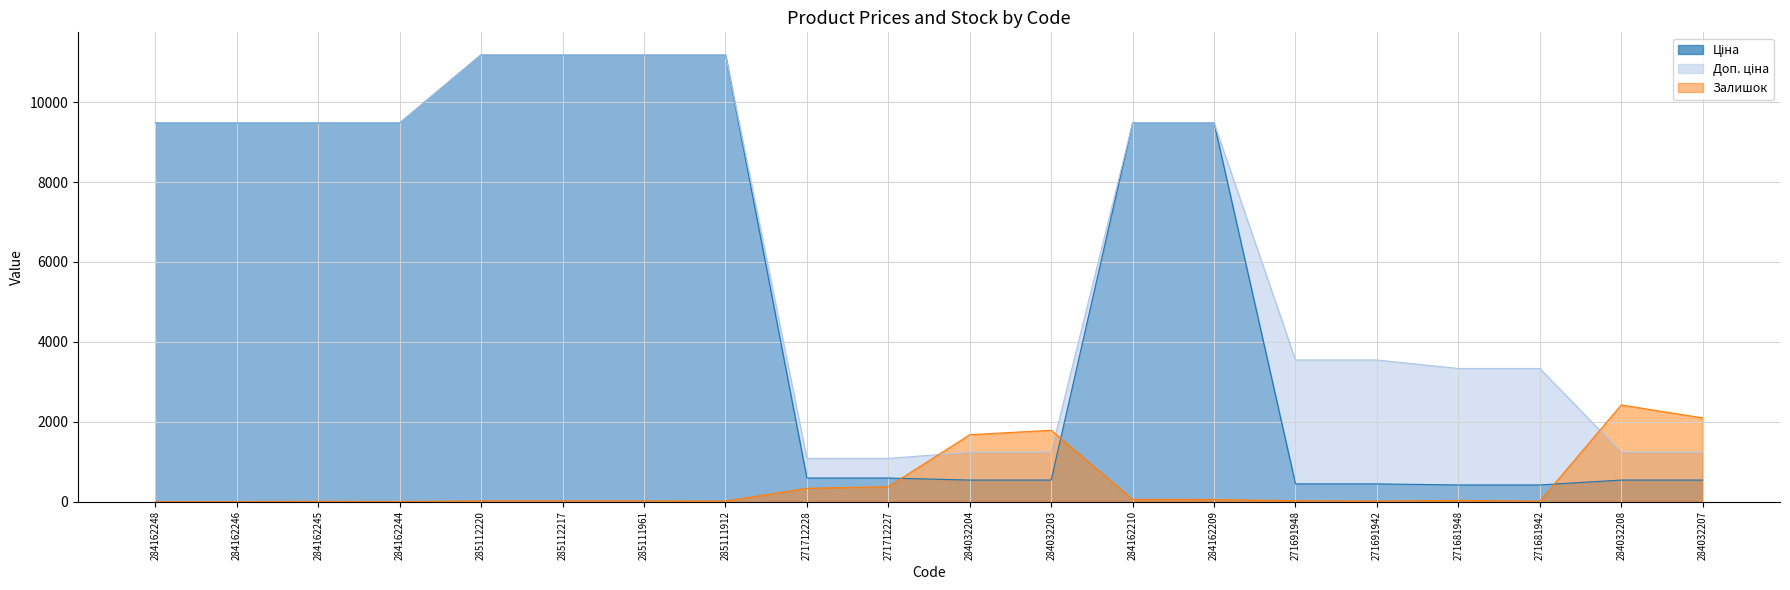

At which category is the sum across all series the highest?

285112220